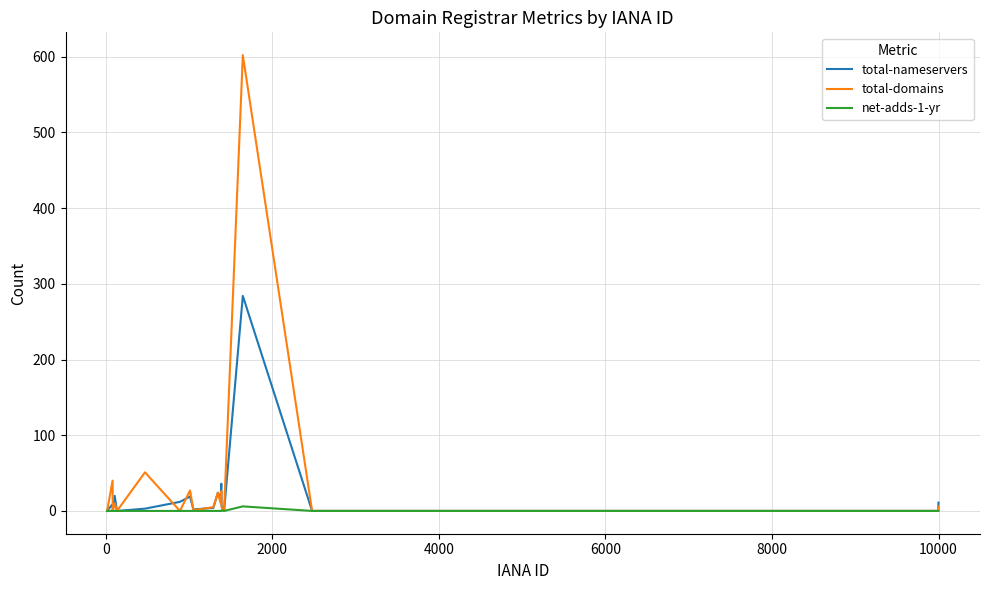

Which series has the largest total across all categories?

total-domains